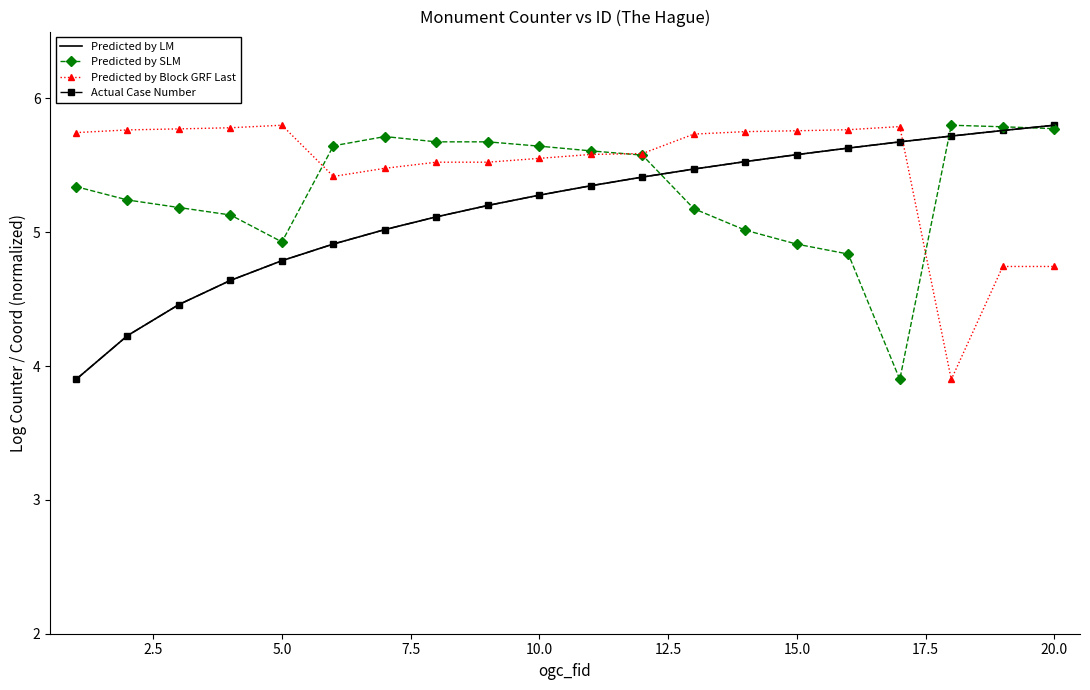

What are all the series names shown in the legend?

Predicted by LM, Predicted by SLM, Predicted by Block GRF Last, Actual Case Number